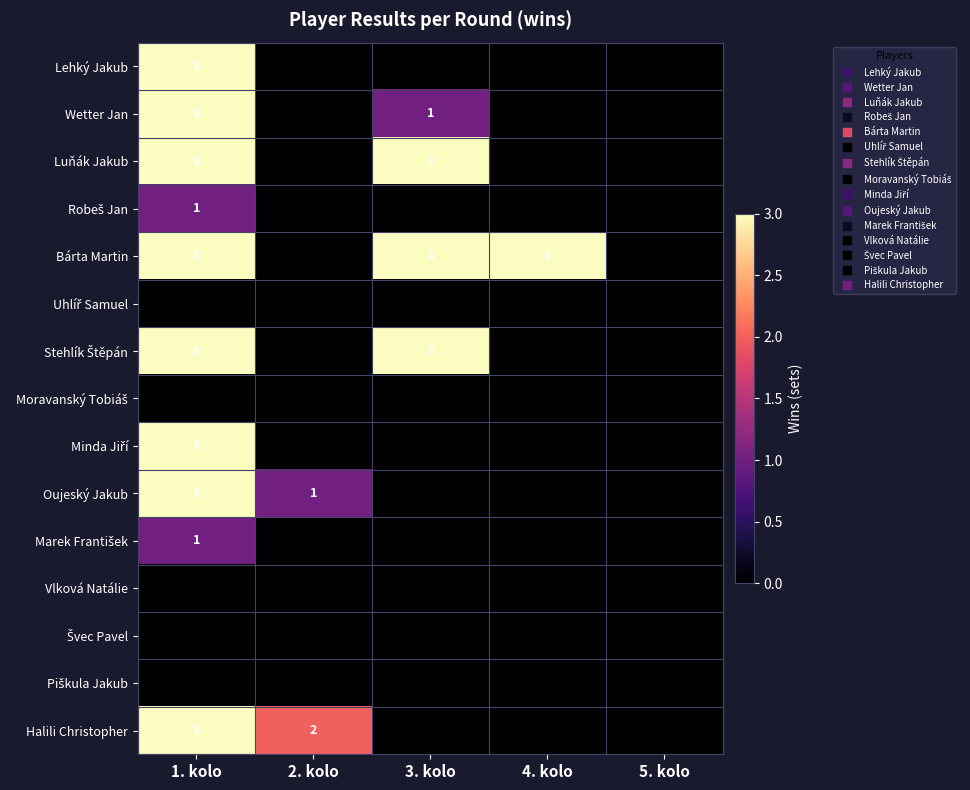

What is the total value across all series at 3. kolo?

10